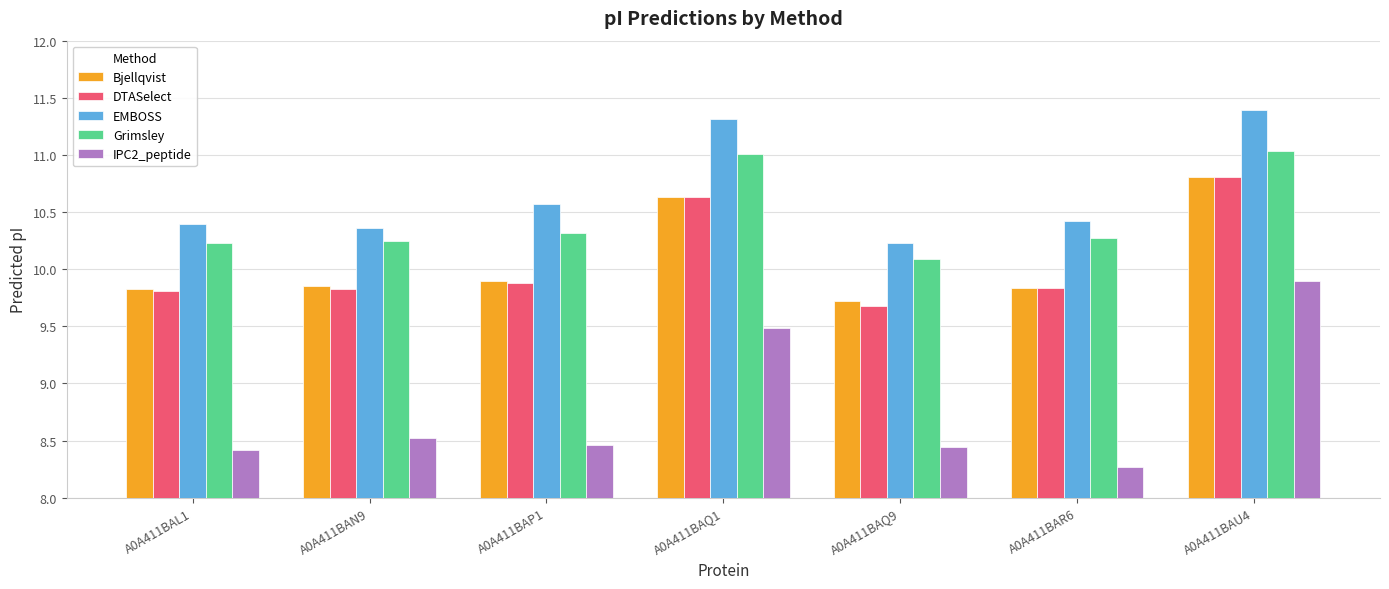

At which category is the sum across all series the highest?

A0A411BAU4